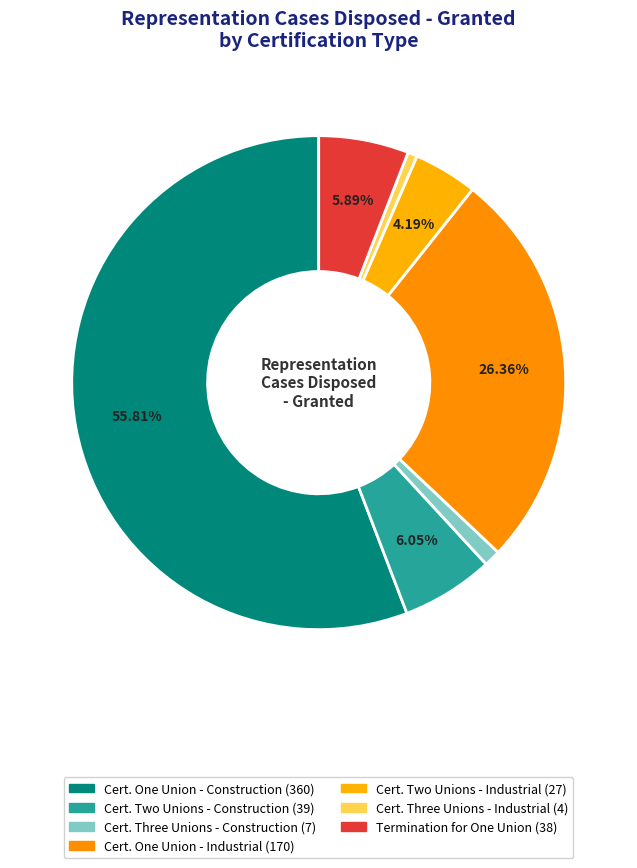

Count the number of slices in the pie.

7